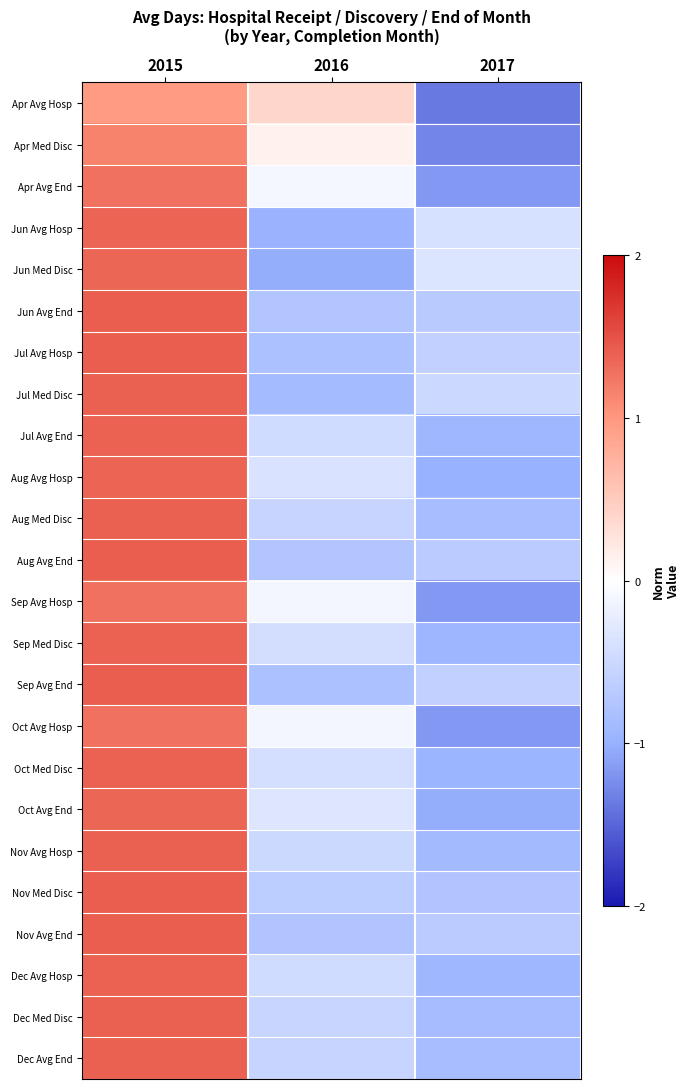

What is the minimum value shown in the chart?

-1.4